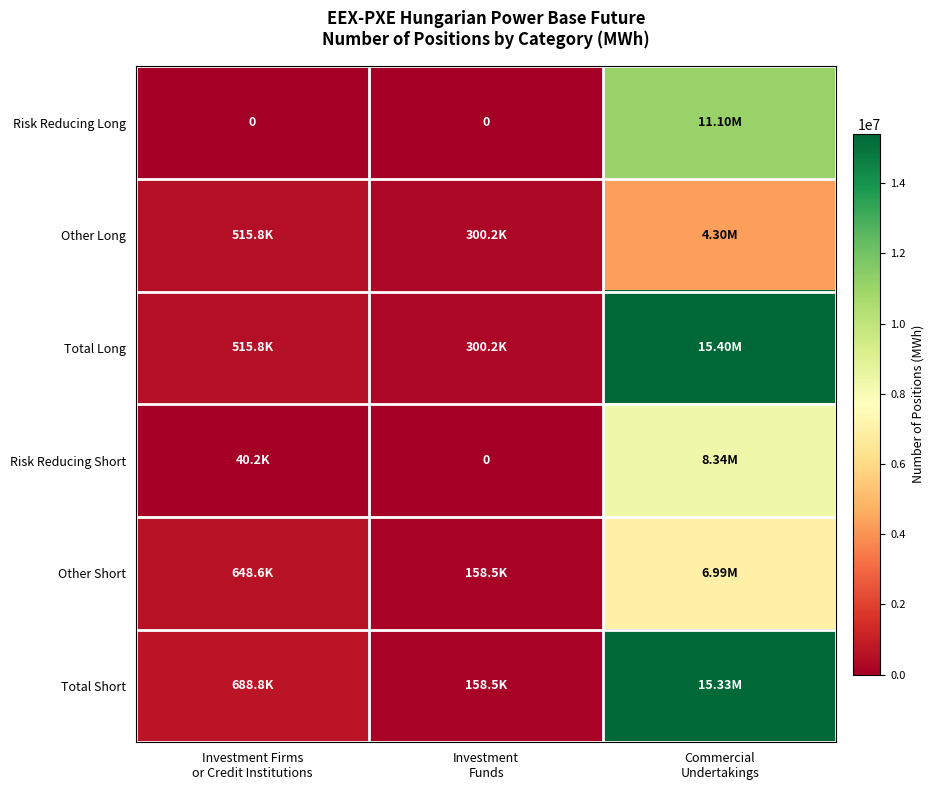

At Investment Funds, list the series in order from smallest to largest.

Risk Reducing Long, Risk Reducing Short, Other Short, Total Short, Other Long, Total Long